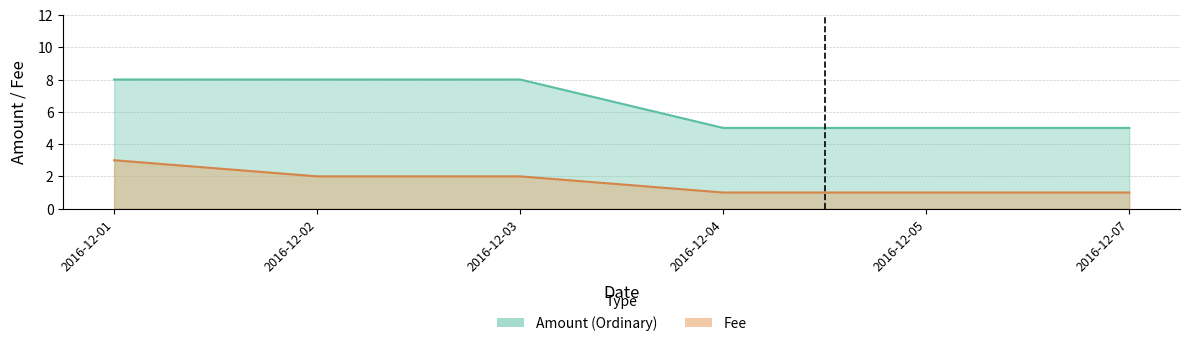

True or false: Fee and Amount intersect in this chart.

False